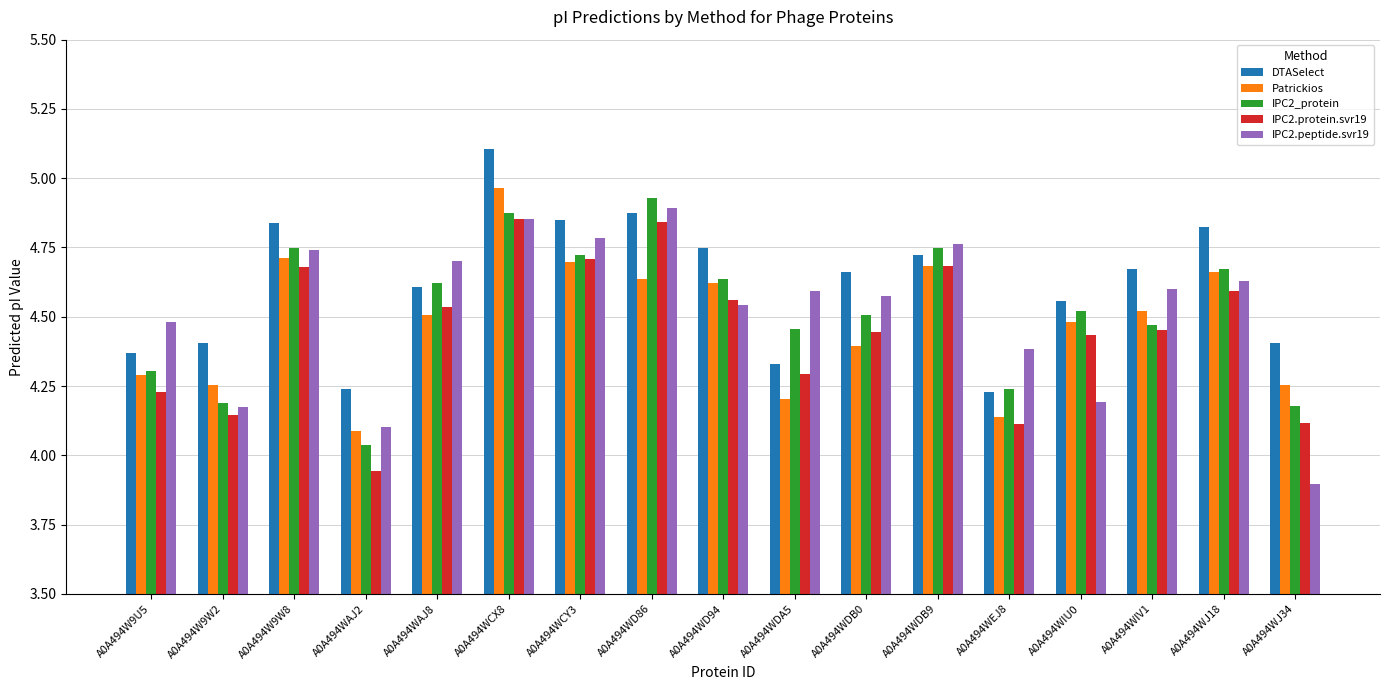

What is the total value across all series at A0A494WCY3?

23.8